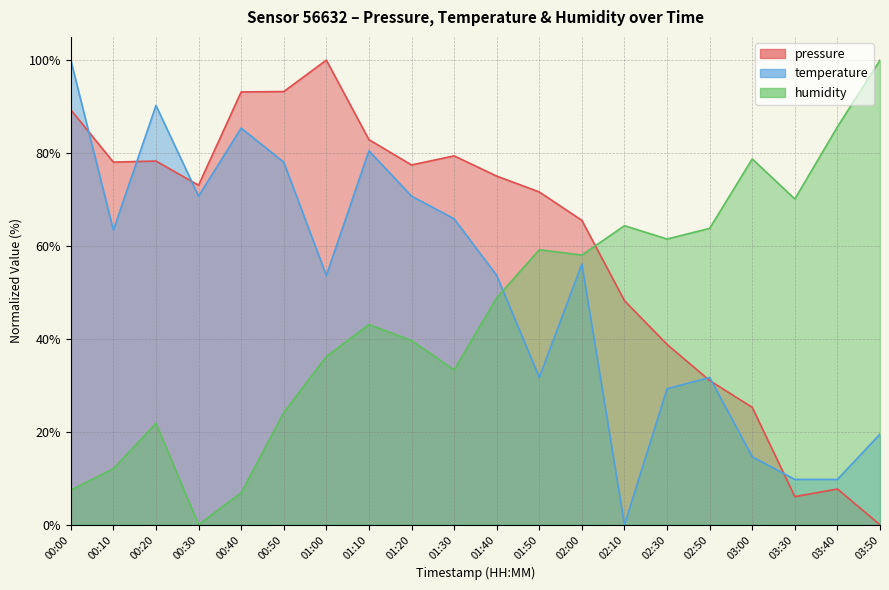

True or false: humidity and pressure cross at least once.

True